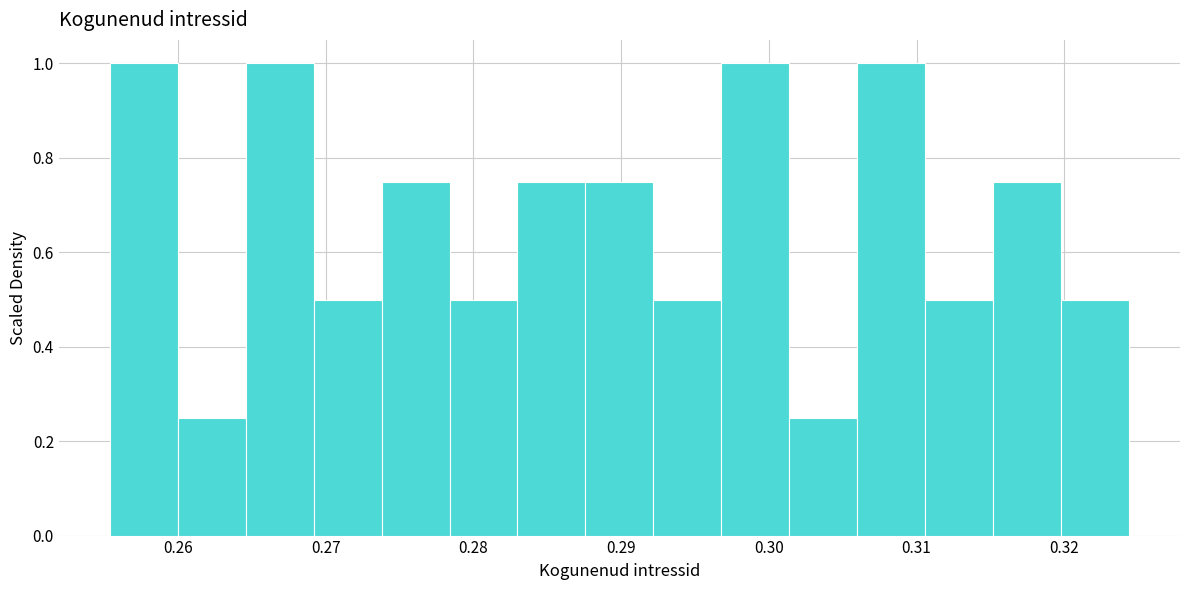

Reading left to right, transcribe this chart: for each bar, give the range it covers on the x-axis and its height. Neither the bar edges nor the heights are printed on the chart, so give them approximately, as read against the axes.

0.255 to 0.260: 1.00
0.260 to 0.265: 0.26
0.265 to 0.269: 1.00
0.269 to 0.274: 0.50
0.274 to 0.278: 0.76
0.278 to 0.283: 0.50
0.283 to 0.288: 0.76
0.288 to 0.292: 0.76
0.292 to 0.297: 0.50
0.297 to 0.301: 1.00
0.301 to 0.306: 0.26
0.306 to 0.311: 1.00
0.311 to 0.315: 0.50
0.315 to 0.320: 0.76
0.320 to 0.324: 0.50